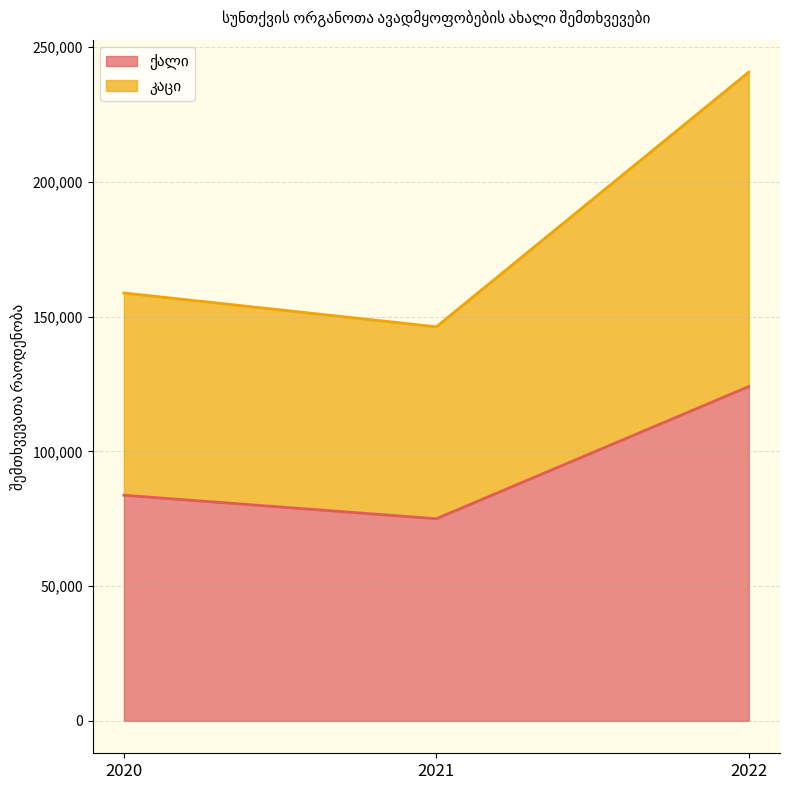

Count the კაცი values in the range 146227 to 240741.

3